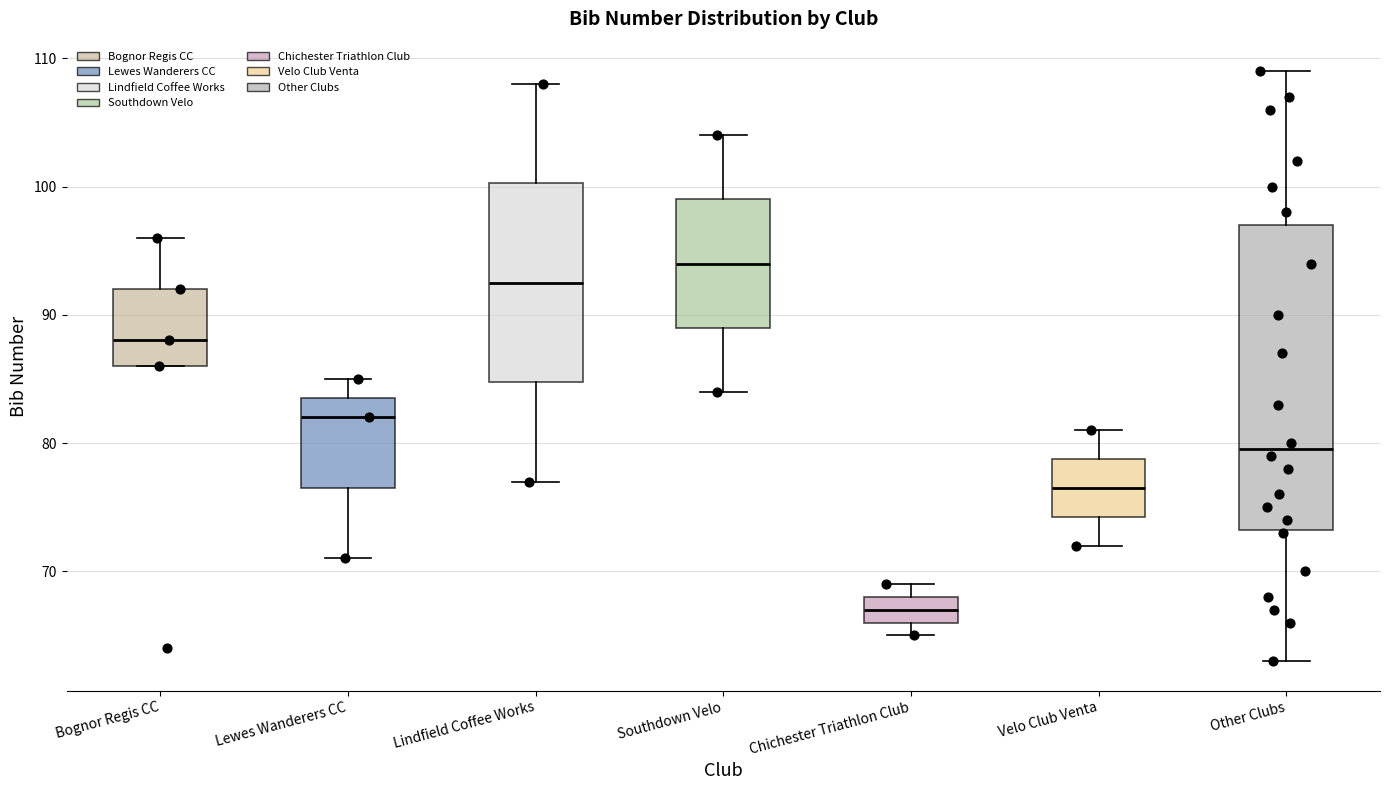

Reading left to right, read every box against the y-axis: the position of its median line, the range the box covers, and the ends of its whiskers. The values are not printed on the chart, so give them approximately, as read against the axis.

Bognor Regis CC: median 88, box 86 to 92, whiskers 86 to 96
Lewes Wanderers CC: median 82, box 77 to 84, whiskers 71 to 85
Lindfield Coffee Works: median 93, box 85 to 100, whiskers 77 to 108
Southdown Velo: median 94, box 89 to 99, whiskers 84 to 104
Chichester Triathlon Club: median 67, box 66 to 68, whiskers 65 to 69
Velo Club Venta: median 77, box 74 to 79, whiskers 72 to 81
Other Clubs: median 80, box 73 to 97, whiskers 63 to 109